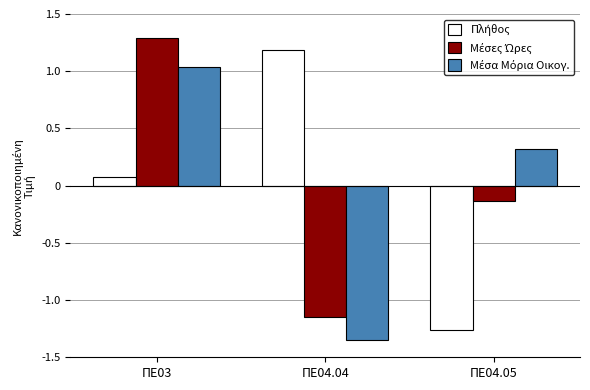

At which category is the sum across all series the highest?

ΠΕ03